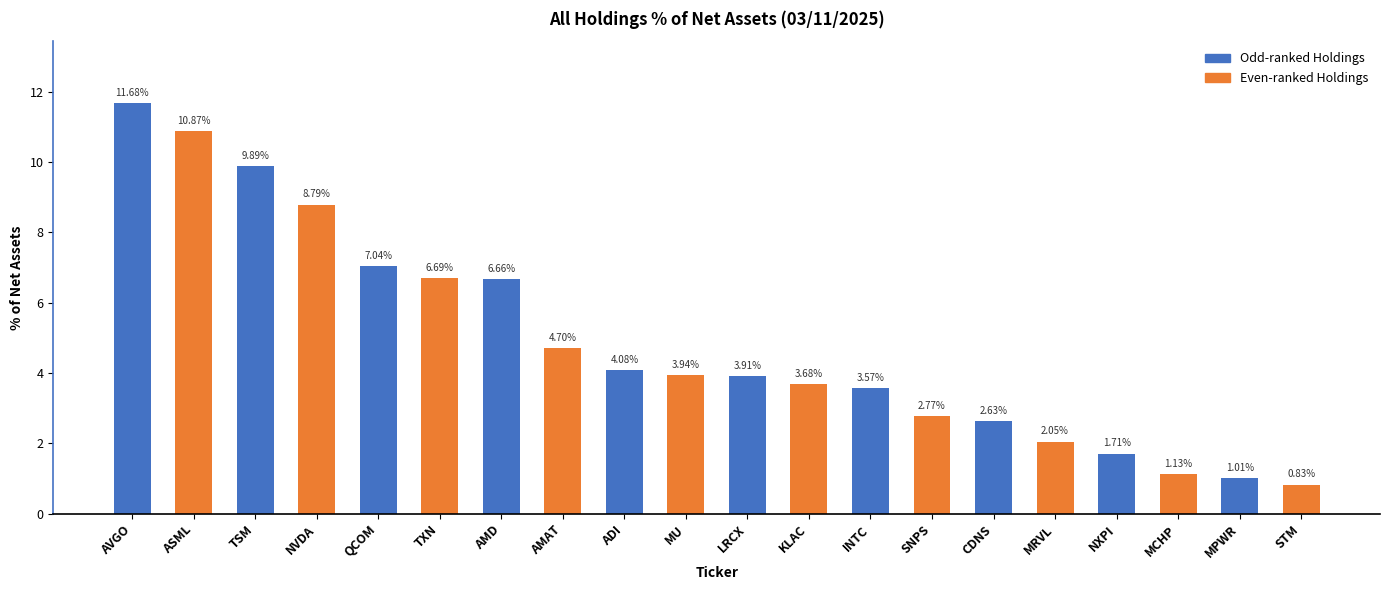

List the labels in order of value, largest first.

AVGO, ASML, TSM, NVDA, QCOM, TXN, AMD, AMAT, ADI, MU, LRCX, KLAC, INTC, SNPS, CDNS, MRVL, NXPI, MCHP, MPWR, STM